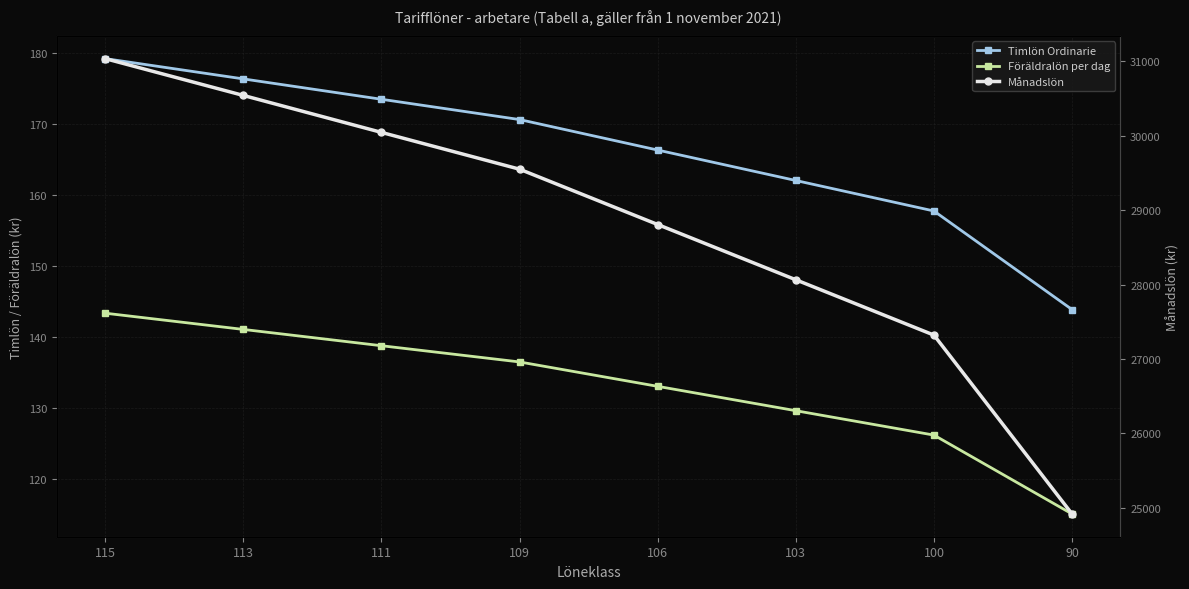

True or false: Timlön Ordinarie and Föräldralön per dag intersect in this chart.

False